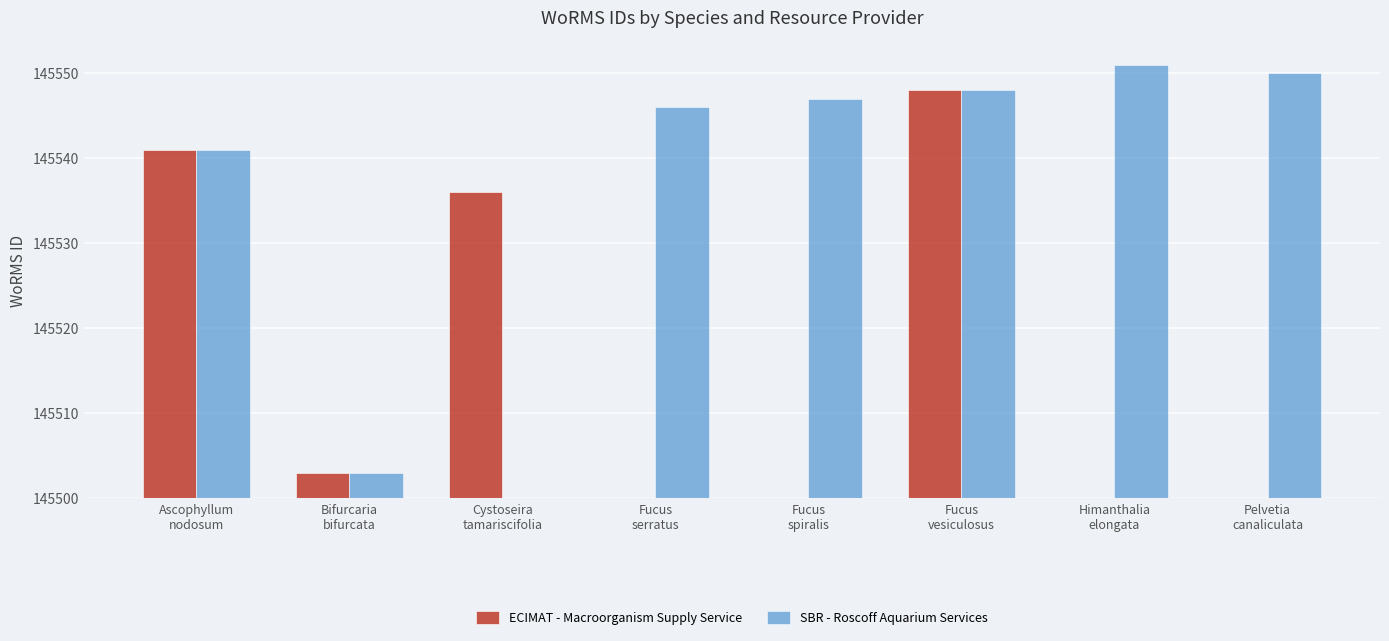

The ECIMAT - Macroorganism Supply Service series shows 48 at Fucus
vesiculosus. True or false?

True